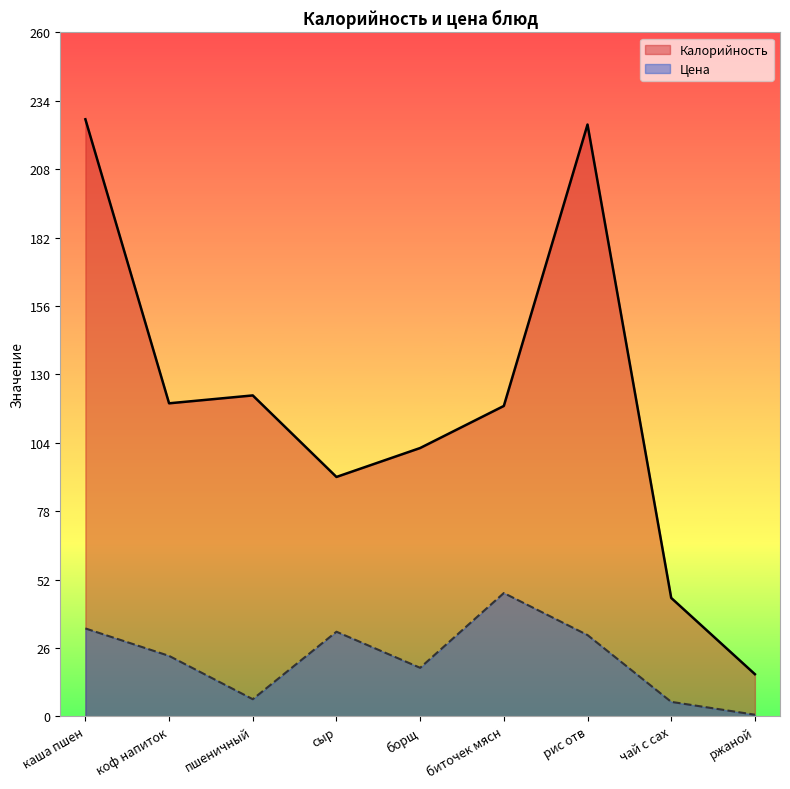

Reading left to right, list all the values displayed in this chart.

Калорийность: каша пшен=227.0	коф напиток=119.0	пшеничный=122.0	сыр=91.0	борщ=102.0	биточек мясн=118.0	рис отв=225.0	чай с сах=45.0	ржаной=16.0
Цена: каша пшен=33.4	коф напиток=23.0	пшеничный=6.5	сыр=32.1	борщ=18.4	биточек мясн=46.9	рис отв=30.9	чай с сах=5.5	ржаной=0.6